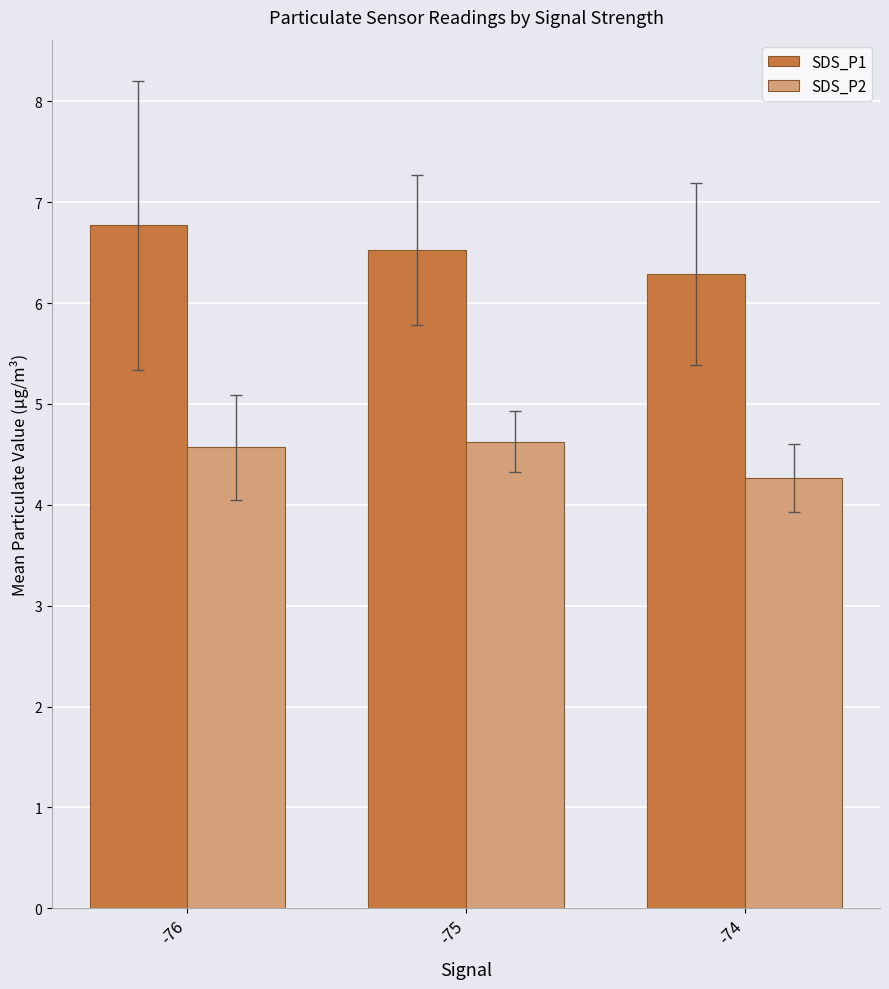

What are all the series names shown in the legend?

SDS_P1, SDS_P2